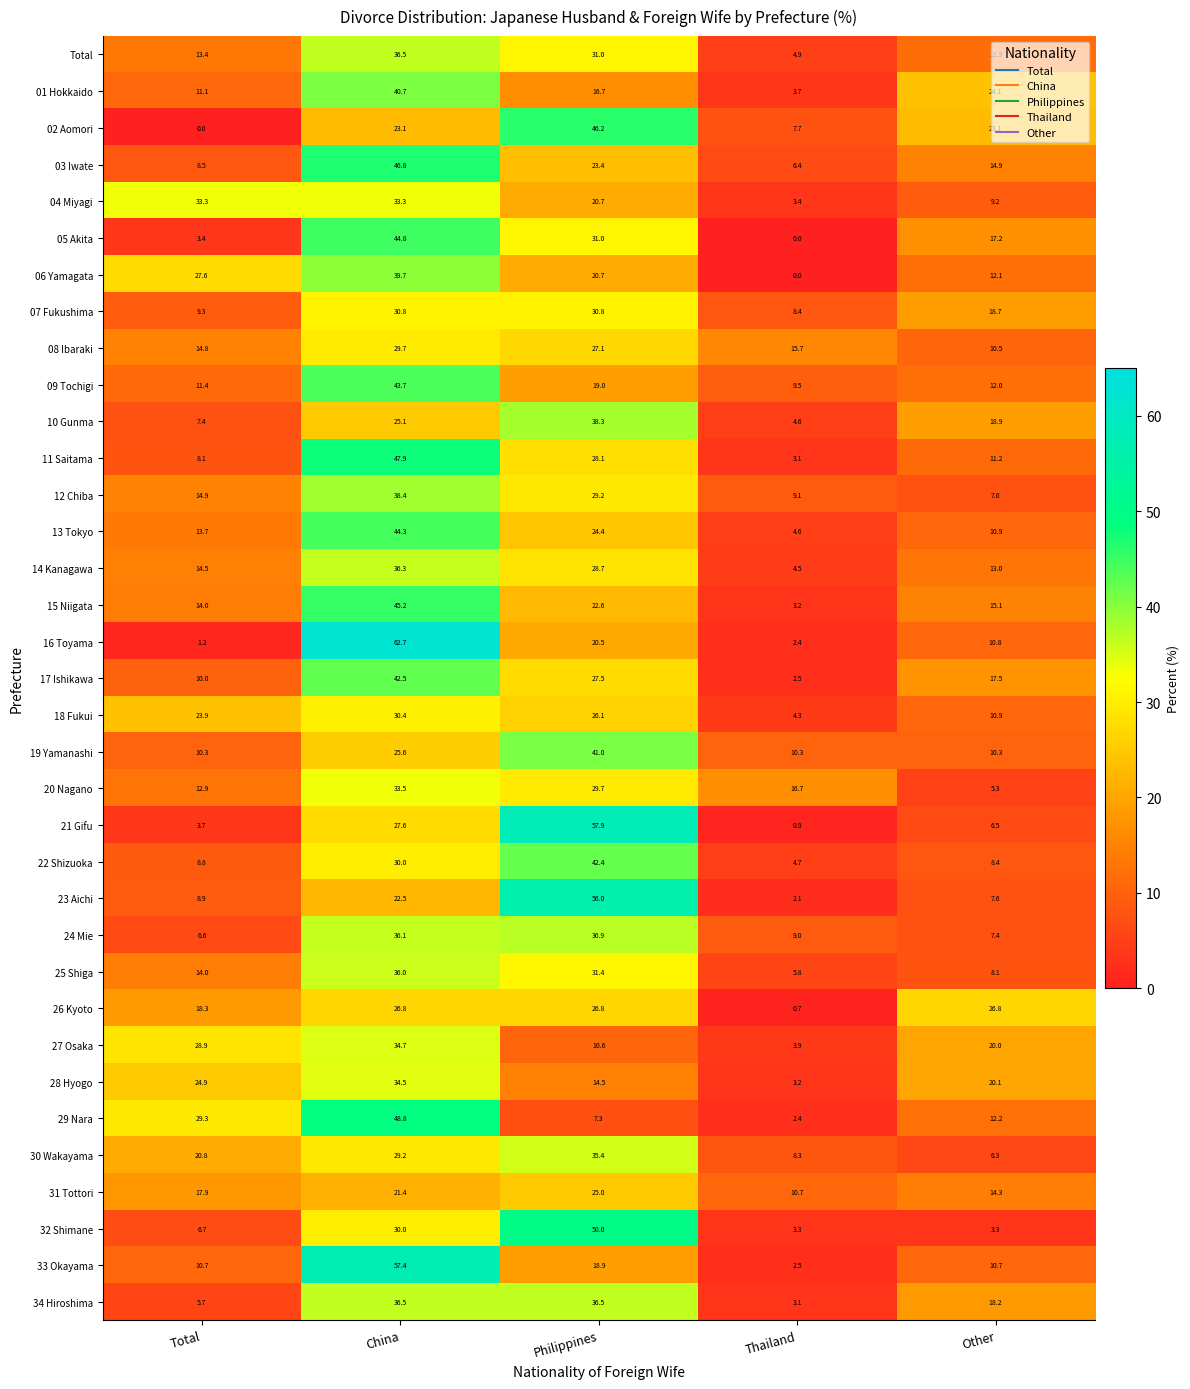

What is the sum of the 24 Mie values at Other and Philippines?

44.3